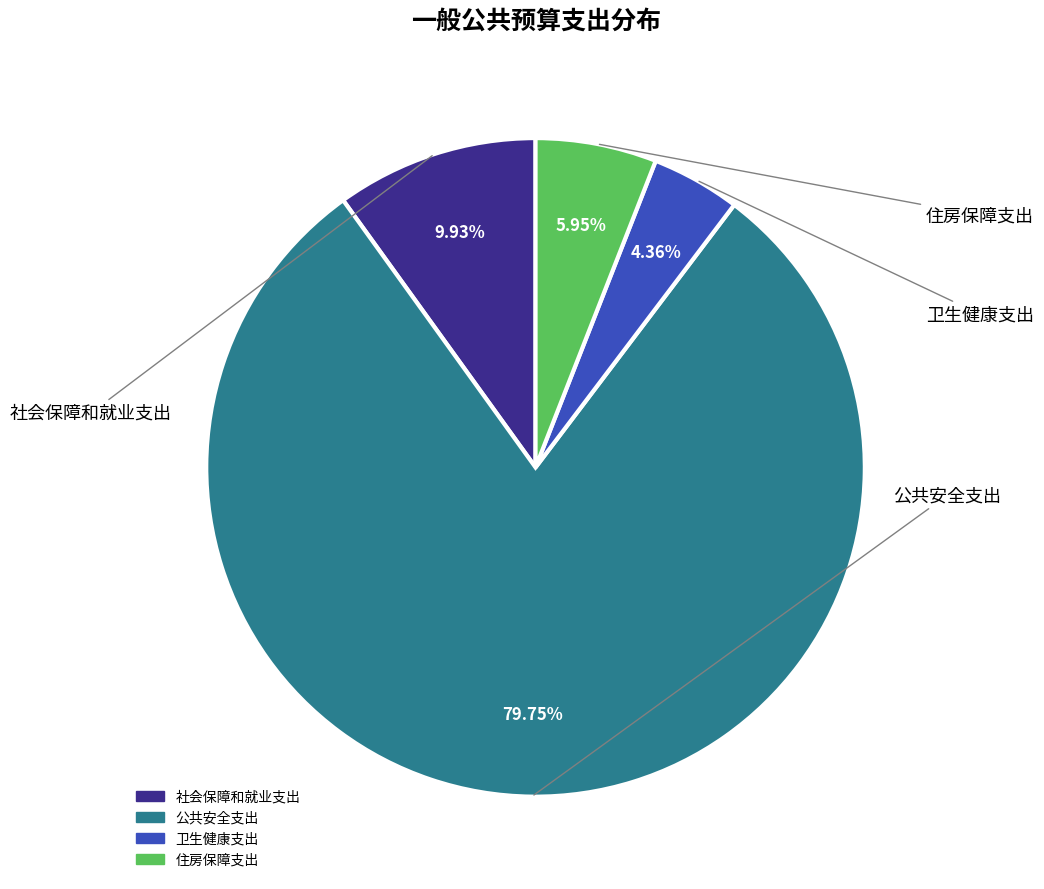

Rank the categories by value from lowest to highest.

卫生健康支出, 住房保障支出, 社会保障和就业支出, 公共安全支出